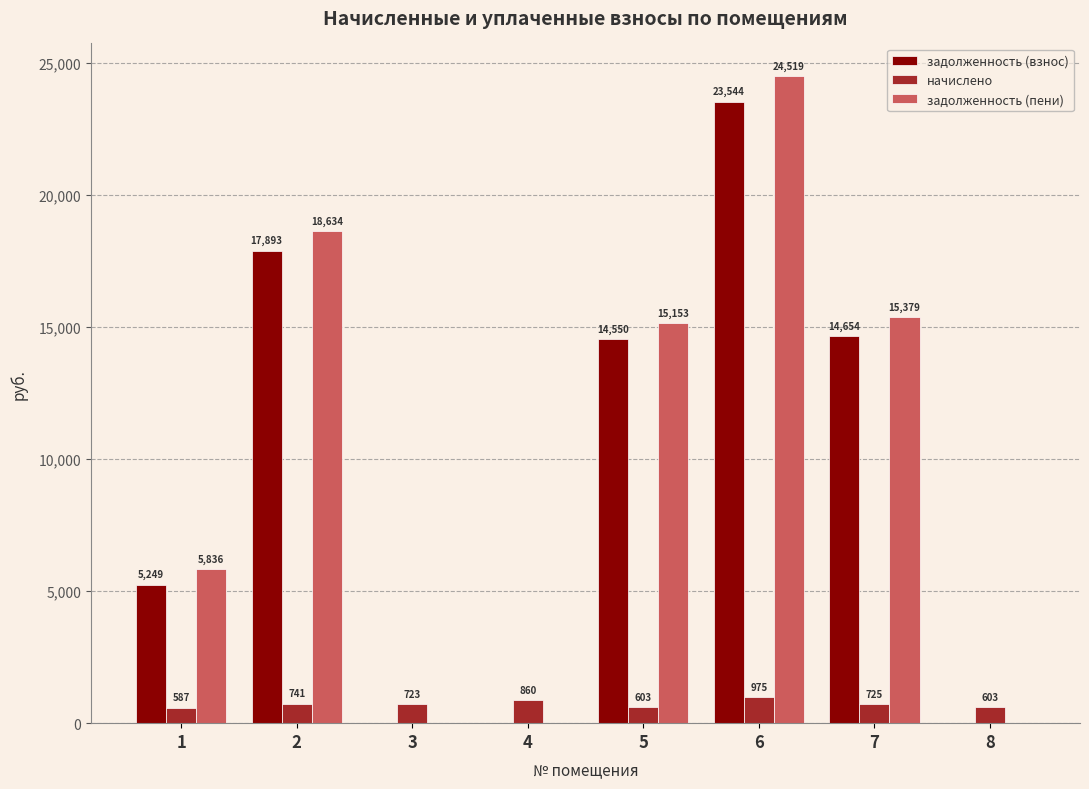

What is the highest value of the задолженность (пени) series?

24519.0